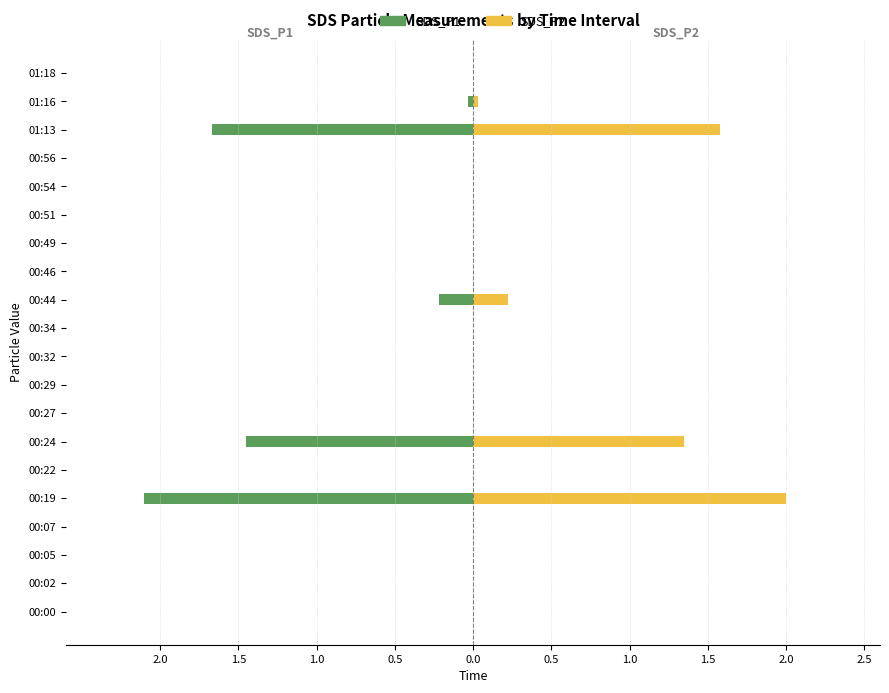

Is it true that SDS_P2 equals 0.7 at 00:27?

False